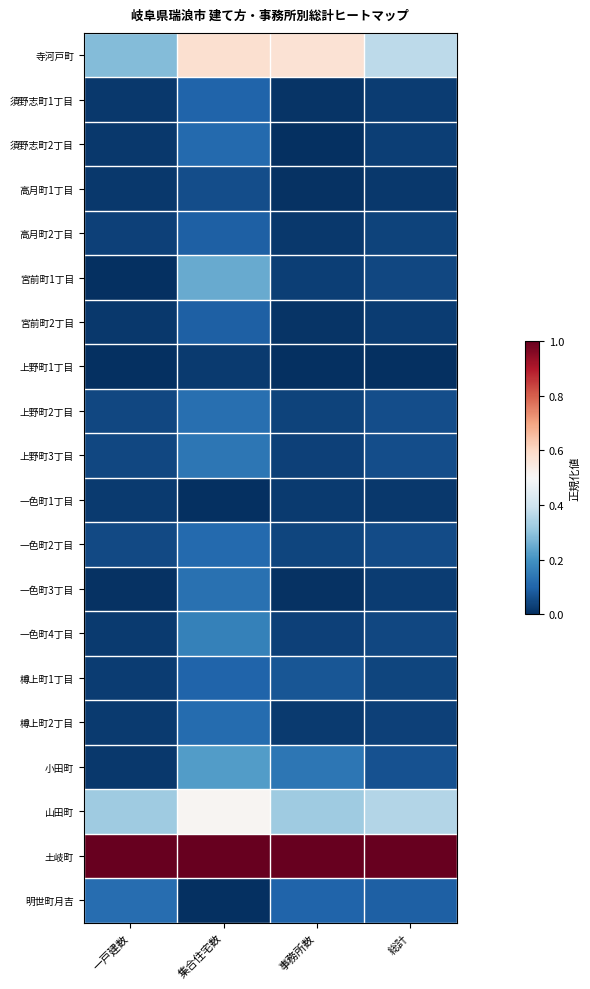

Which series has the largest total across all categories?

土岐町